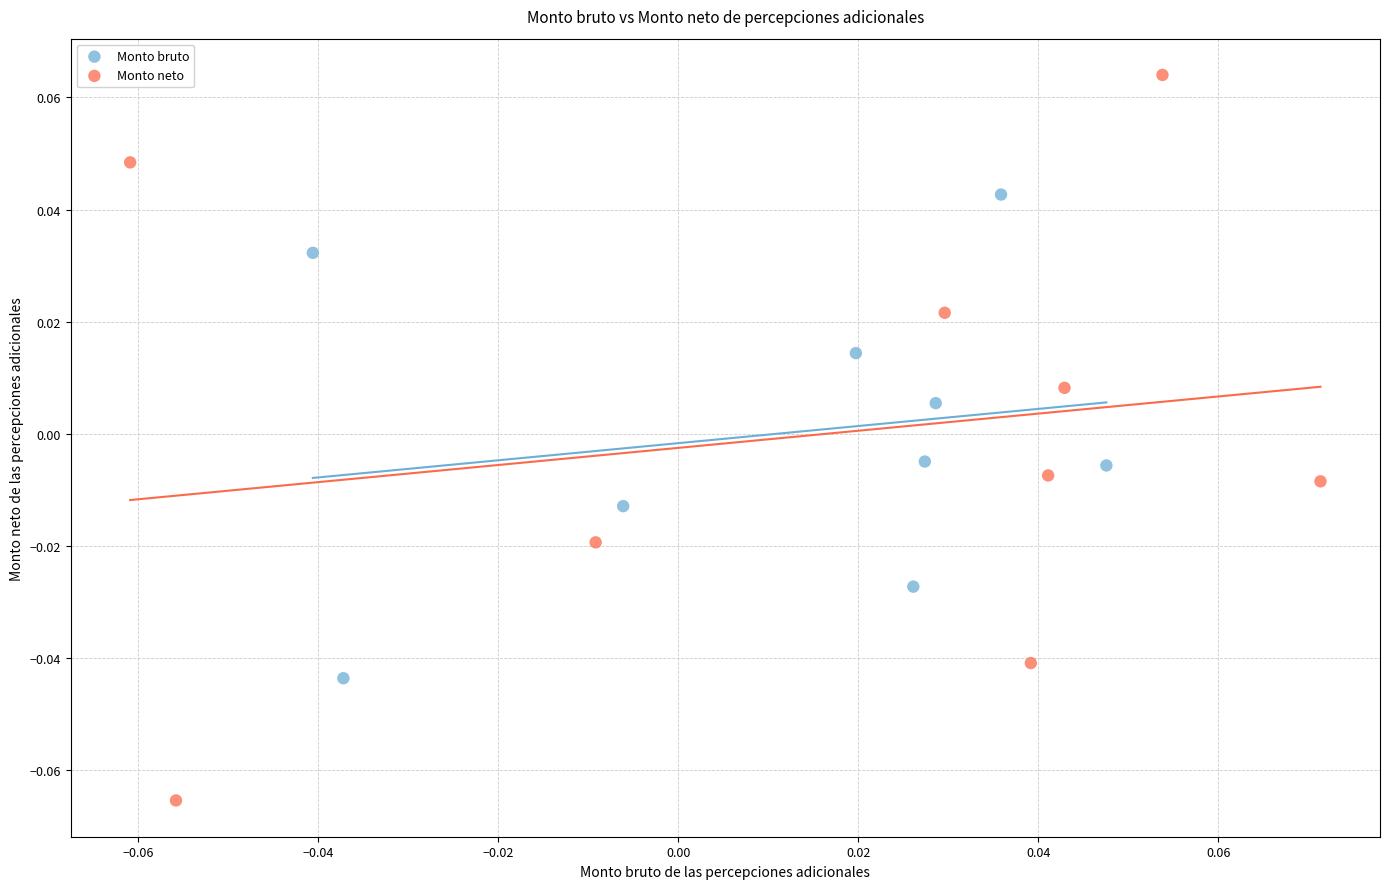

What are all the series names shown in the legend?

Monto bruto, Monto neto